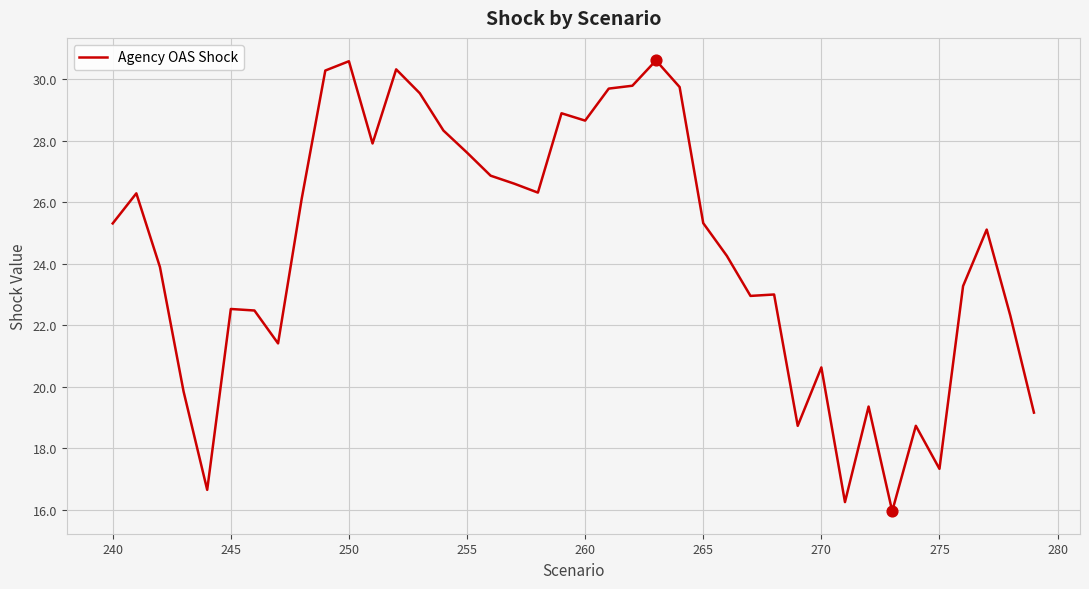

What is the difference between the maximum and minimum values?

14.7